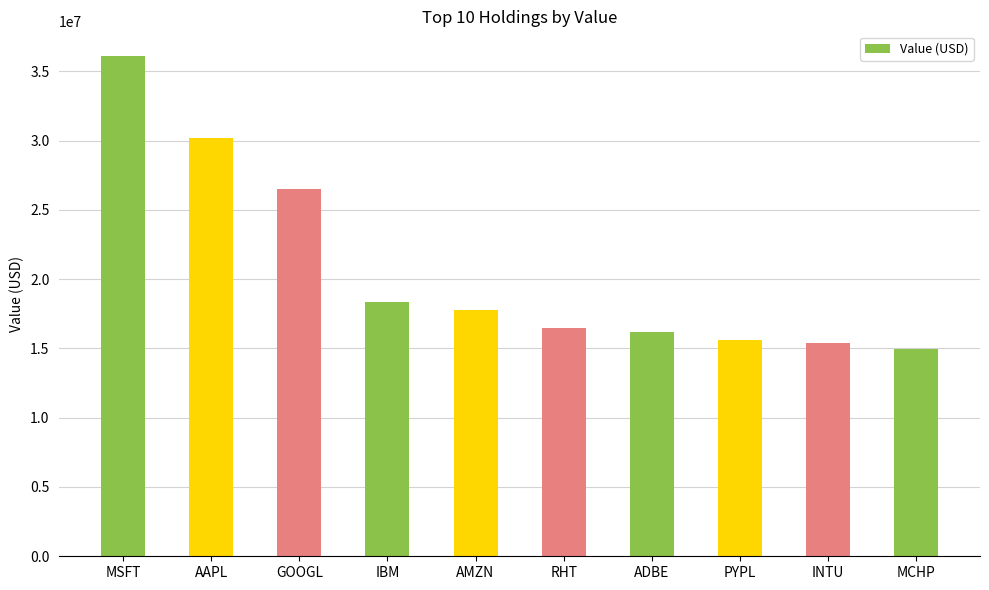

The value at GOOGL is 26480000. True or false?

True